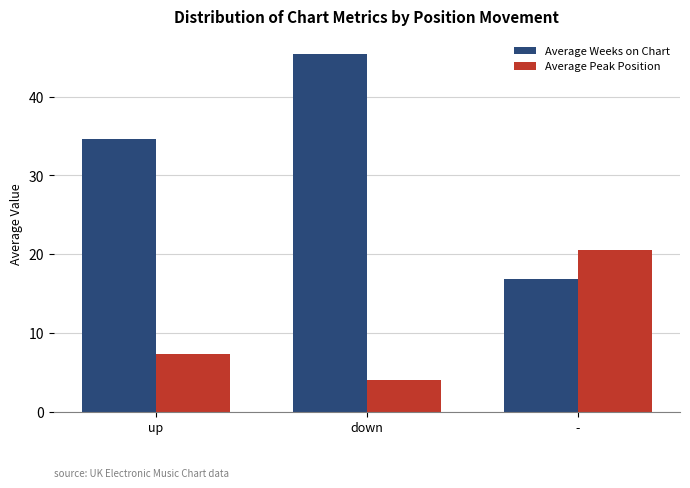

True or false: Average Weeks on Chart has a value of 34.6 at up.

True